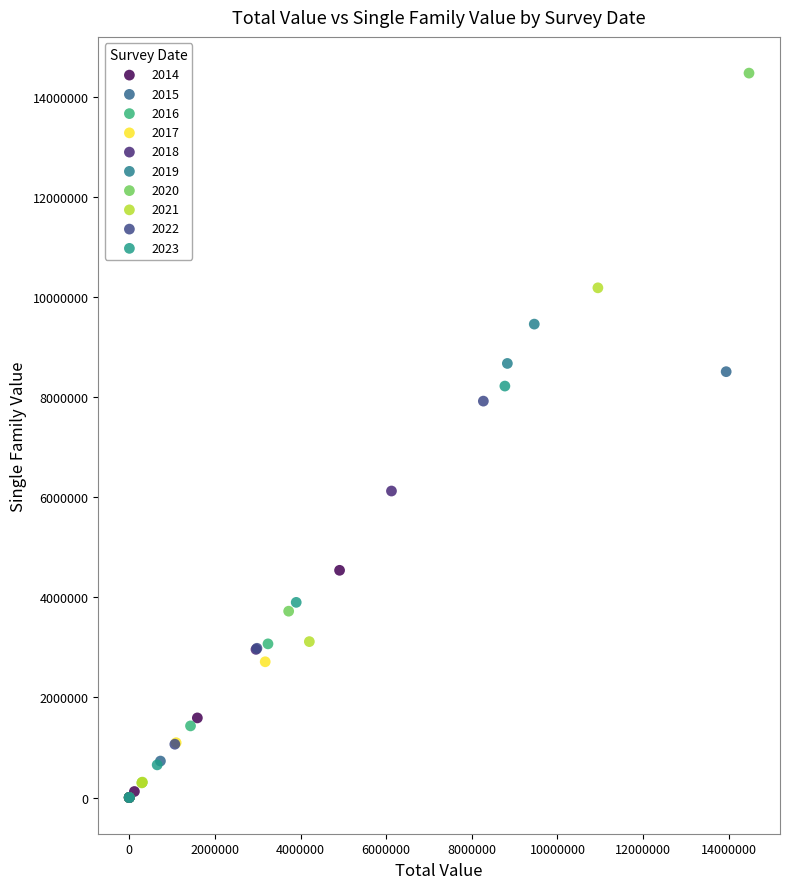

Which series reaches the maximum Y coordinate?

2020